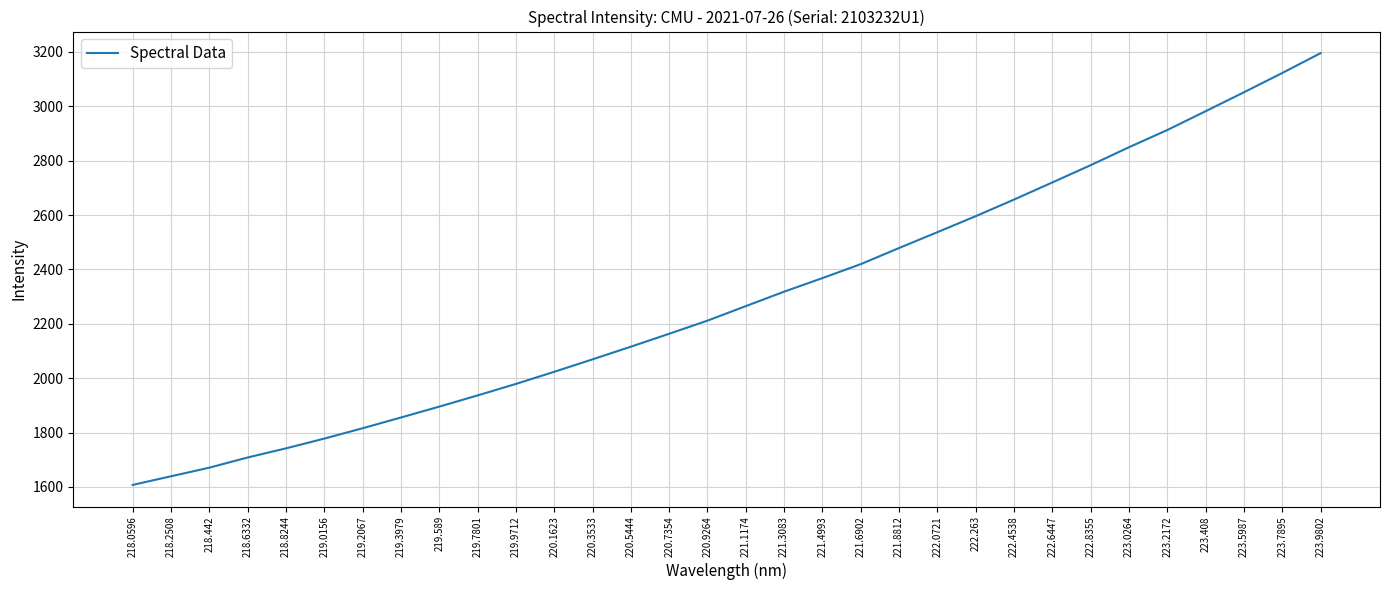

What is the sum of all values?

73463.3